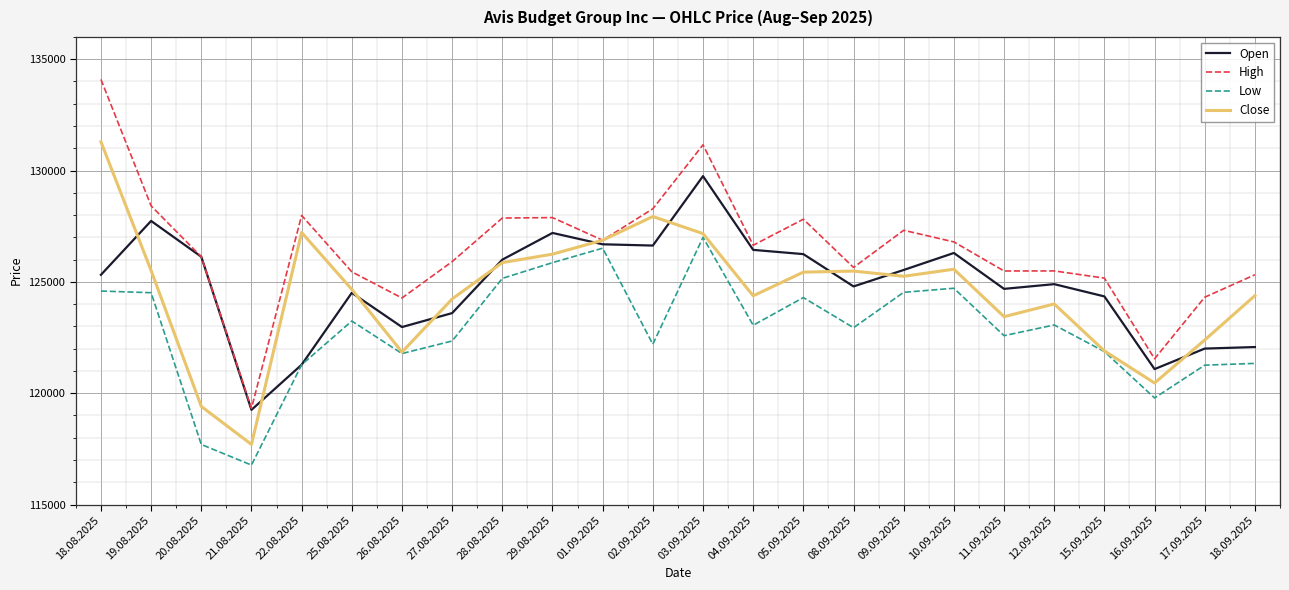

How many distinct data groups are displayed?

4